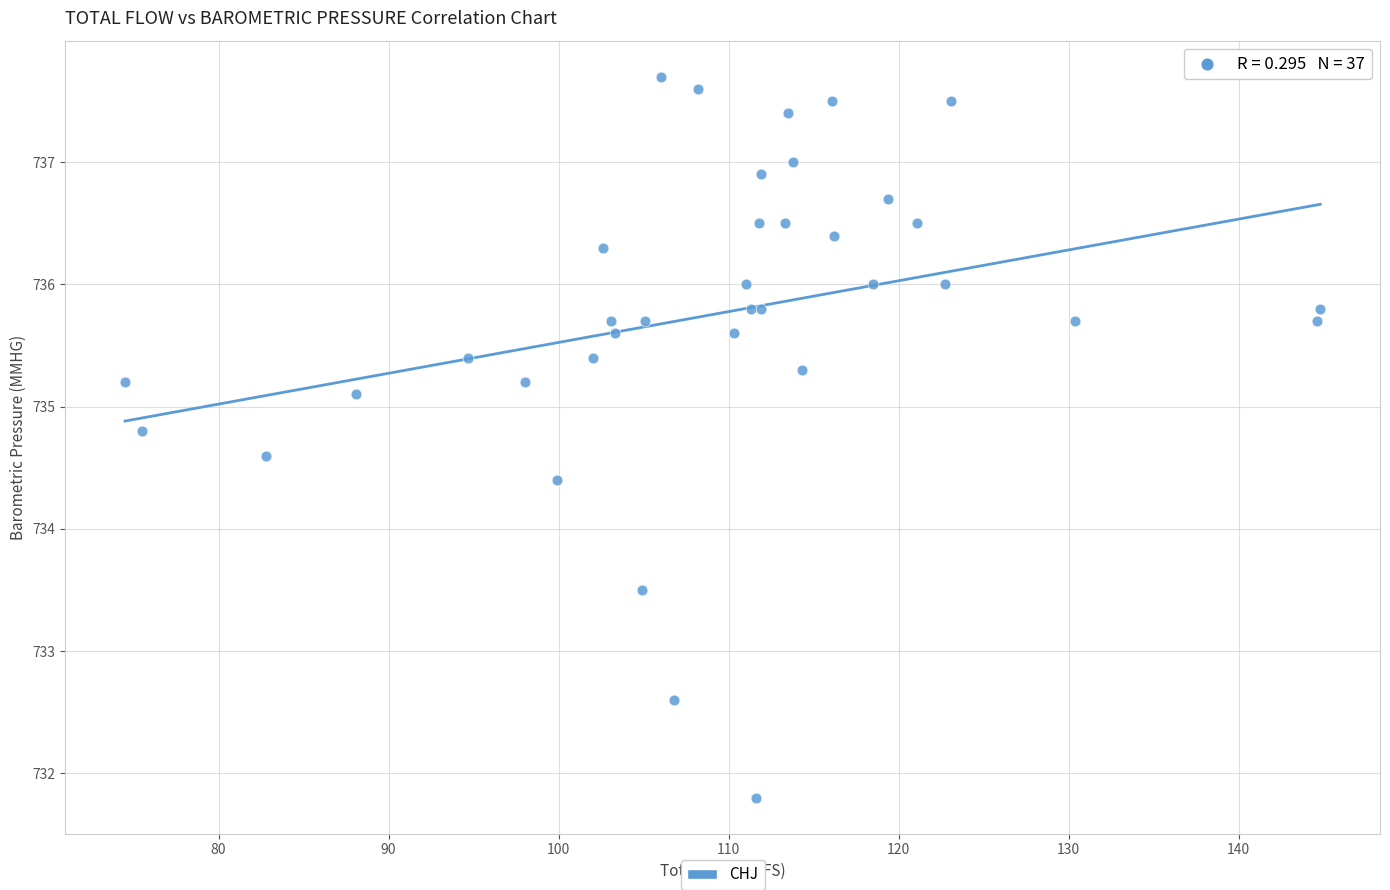

What Y value in the scatter plot is closest to 734?

734.4